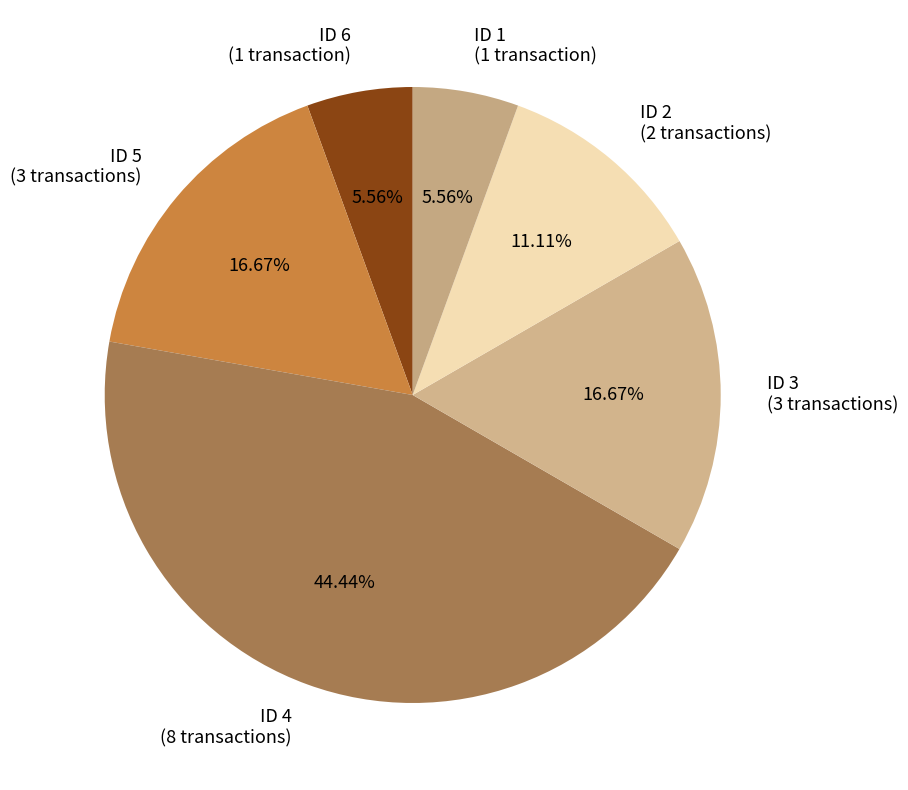

Combined, do ID 3 (3 transactions) and ID 4 (8 transactions) account for over 50%?

Yes